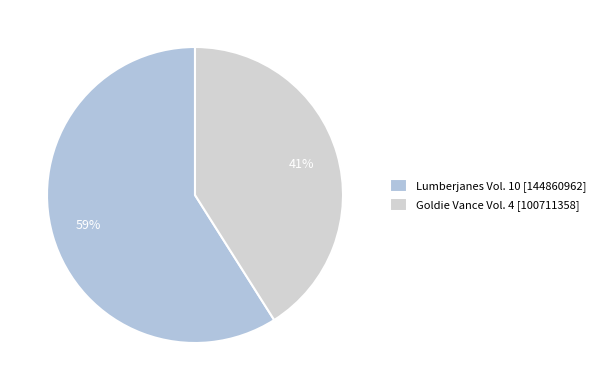

True or false: Lumberjanes Vol. 10 accounts for 66% of the total.

False